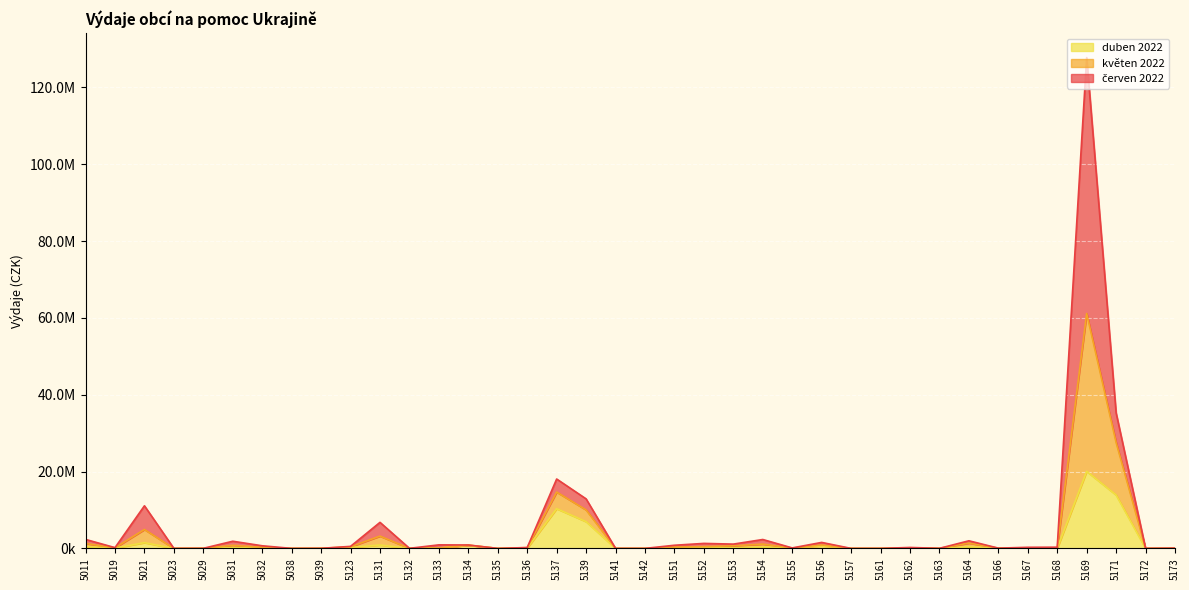

Between 5123 and 5171, which is larger?

5171